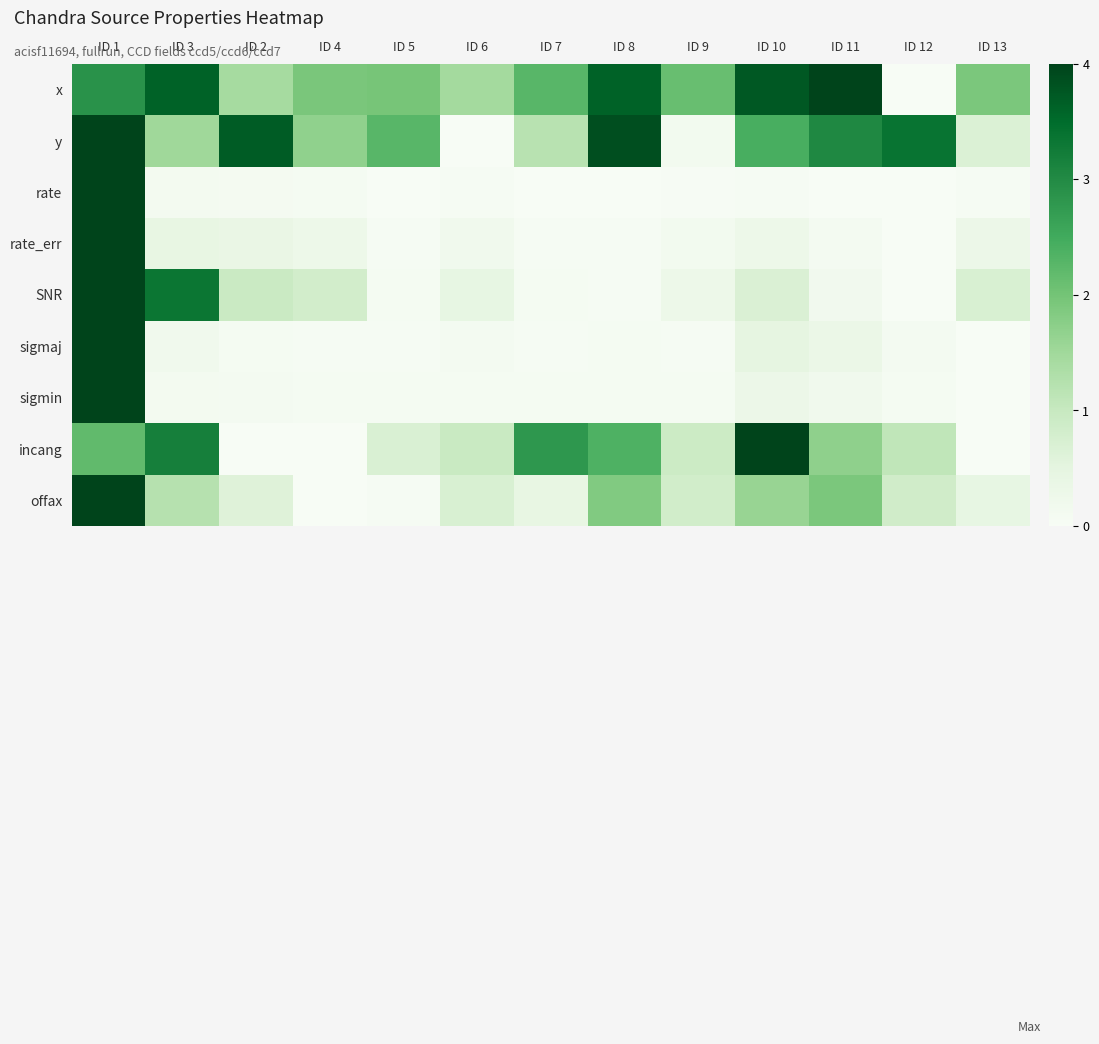

Reading right to left, transcribe all the data shown in this chart.

x: ID 13=0.5	ID 12=0.0	ID 11=1.0	ID 10=0.9	ID 9=0.5	ID 8=0.9	ID 7=0.6	ID 6=0.4	ID 5=0.5	ID 4=0.5	ID 2=0.4	ID 3=0.9	ID 1=0.7
y: ID 13=0.2	ID 12=0.8	ID 11=0.8	ID 10=0.6	ID 9=0.0	ID 8=1.0	ID 7=0.3	ID 6=0.0	ID 5=0.6	ID 4=0.4	ID 2=0.9	ID 3=0.4	ID 1=1.0
rate: ID 13=0.0	ID 12=0.0	ID 11=0.0	ID 10=0.0	ID 9=0.0	ID 8=0.0	ID 7=0.0	ID 6=0.0	ID 5=0.0	ID 4=0.0	ID 2=0.0	ID 3=0.0	ID 1=1.0
rate_err: ID 13=0.1	ID 12=0.0	ID 11=0.0	ID 10=0.1	ID 9=0.0	ID 8=0.0	ID 7=0.0	ID 6=0.0	ID 5=0.0	ID 4=0.1	ID 2=0.1	ID 3=0.1	ID 1=1.0
SNR: ID 13=0.2	ID 12=0.0	ID 11=0.0	ID 10=0.2	ID 9=0.1	ID 8=0.0	ID 7=0.0	ID 6=0.1	ID 5=0.0	ID 4=0.2	ID 2=0.2	ID 3=0.8	ID 1=1.0
sigmaj: ID 13=0.0	ID 12=0.0	ID 11=0.1	ID 10=0.1	ID 9=0.0	ID 8=0.0	ID 7=0.0	ID 6=0.0	ID 5=0.0	ID 4=0.0	ID 2=0.0	ID 3=0.0	ID 1=1.0
sigmin: ID 13=0.0	ID 12=0.0	ID 11=0.0	ID 10=0.1	ID 9=0.0	ID 8=0.0	ID 7=0.0	ID 6=0.0	ID 5=0.0	ID 4=0.0	ID 2=0.0	ID 3=0.0	ID 1=1.0
incang: ID 13=0.0	ID 12=0.3	ID 11=0.4	ID 10=1.0	ID 9=0.2	ID 8=0.6	ID 7=0.7	ID 6=0.2	ID 5=0.2	ID 4=0.0	ID 2=0.0	ID 3=0.8	ID 1=0.5
offax: ID 13=0.1	ID 12=0.2	ID 11=0.5	ID 10=0.4	ID 9=0.2	ID 8=0.5	ID 7=0.1	ID 6=0.2	ID 5=0.0	ID 4=0.0	ID 2=0.2	ID 3=0.3	ID 1=1.0